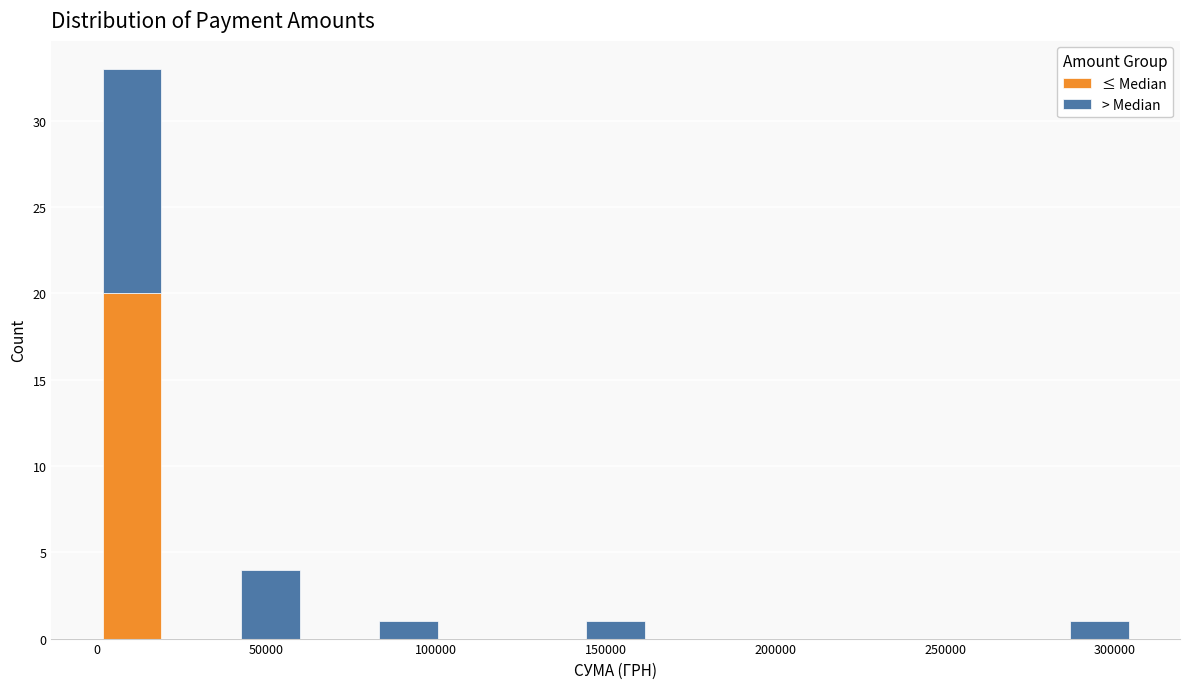

What is the total height of the stacked bar covering 40000 to 60000 on the x-axis? Neither the bar edges nor the heights are printed on the chart, so give them approximately, as read against the axes.

4